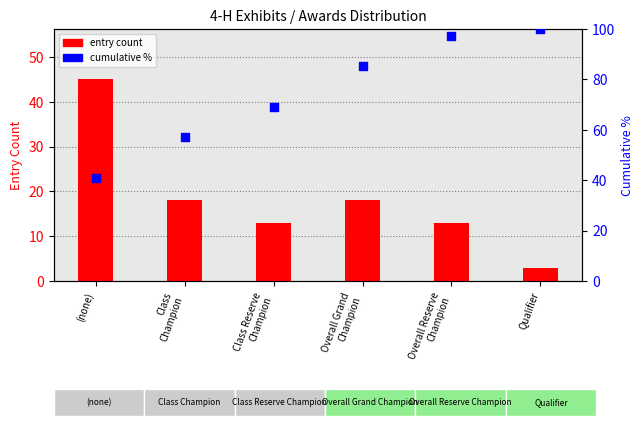

What is the total value across all series at Class
Champion?

75.3